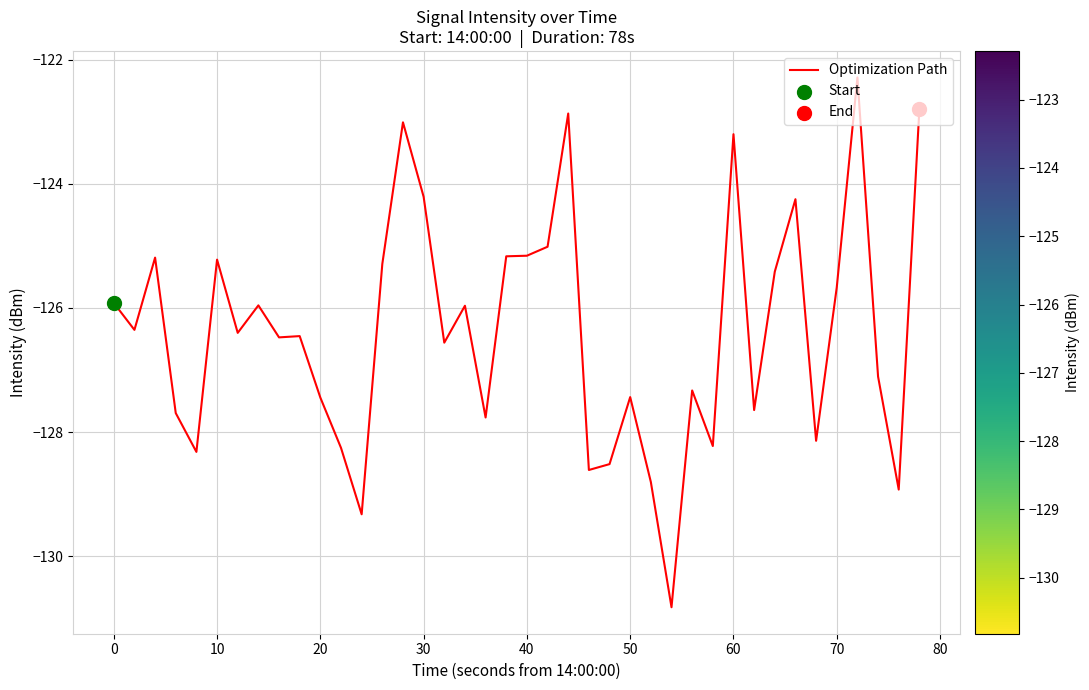

What is the maximum value shown in the chart?

-122.3